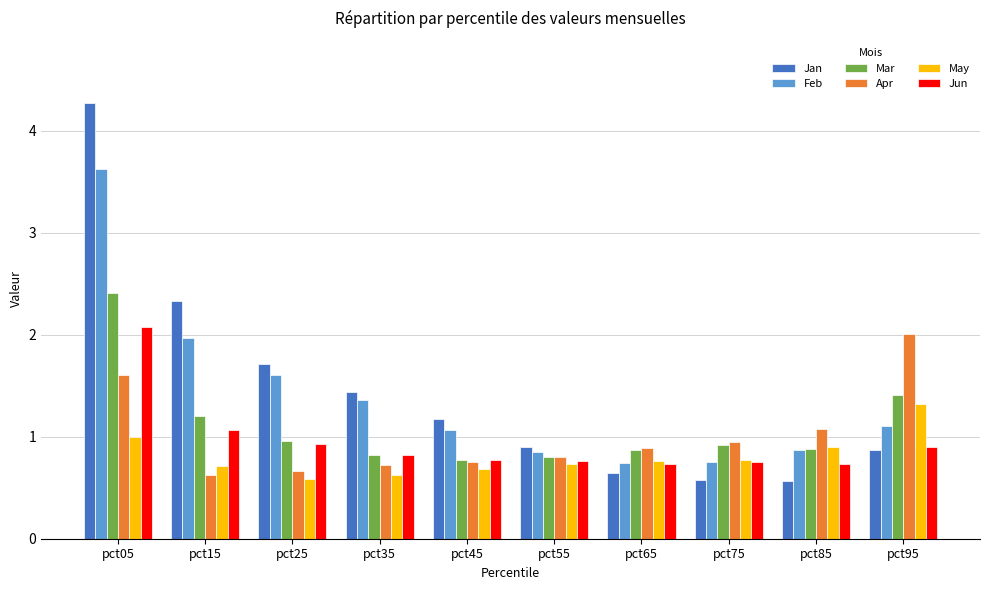

What is the approximate value of May at pct55?

0.7